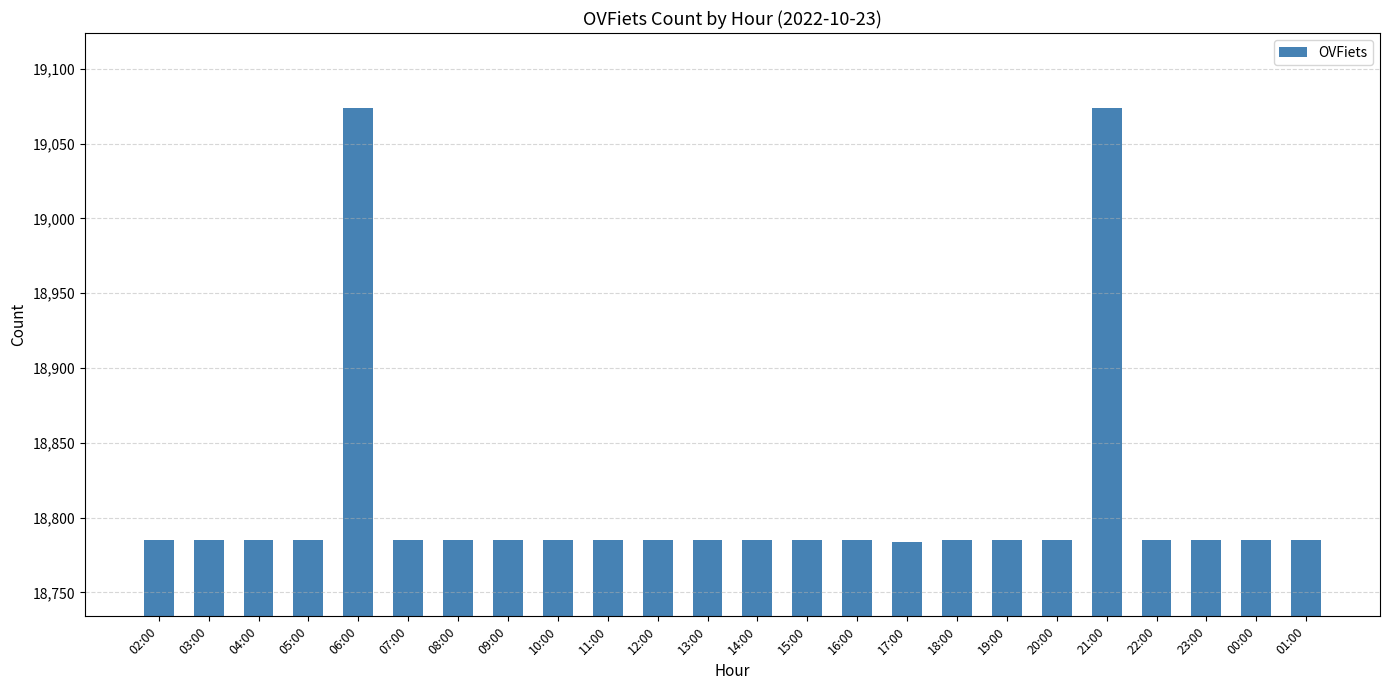

What is the label of the 10th bar from the right?

16:00